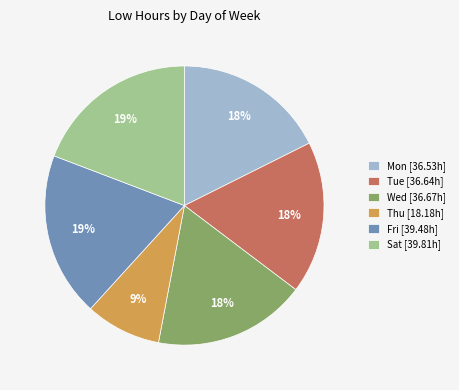

How many segments does this pie chart have?

6